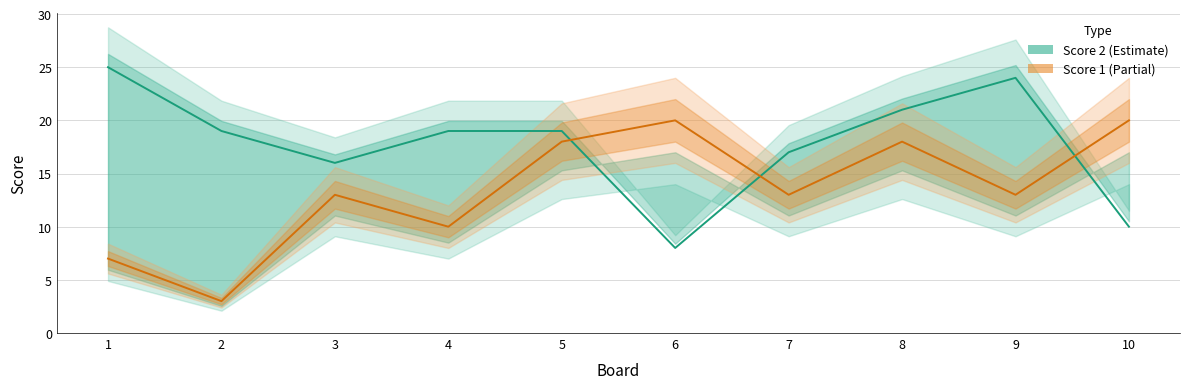

Reading right to left, extract all data points from this chart.

Score 2: 10=10	9=24	8=21	7=17	6=8	5=19	4=19	3=16	2=19	1=25
Score 1: 10=20	9=13	8=18	7=13	6=20	5=18	4=10	3=13	2=3	1=7